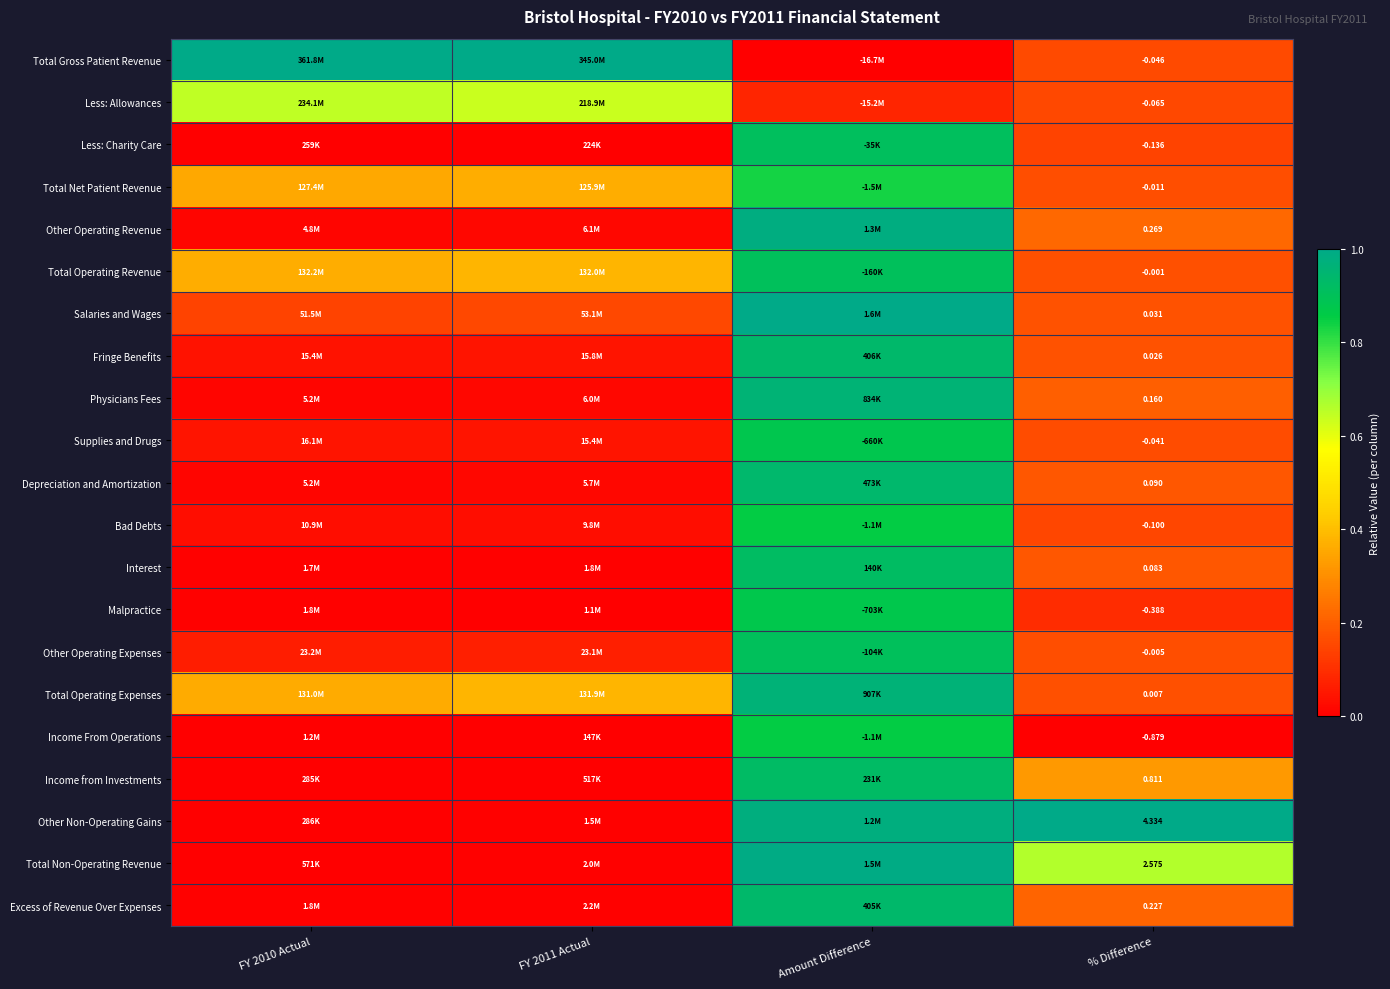

At % Difference, list the series in order from smallest to largest.

Income From Operations, Malpractice, Less: Charity Care, Bad Debts, Less: Allowances, Total Gross Patient Revenue, Supplies and Drugs, Total Net Patient Revenue, Other Operating Expenses, Total Operating Revenue, Total Operating Expenses, Fringe Benefits, Salaries and Wages, Interest, Depreciation and Amortization, Physicians Fees, Excess of Revenue Over Expenses, Other Operating Revenue, Income from Investments, Total Non-Operating Revenue, Other Non-Operating Gains